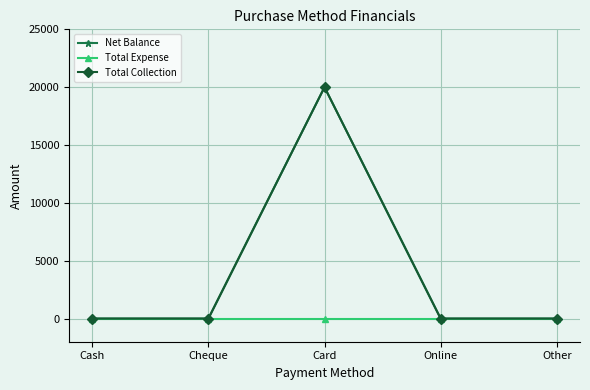

The value of Net Balance at Cash is 0. True or false?

True